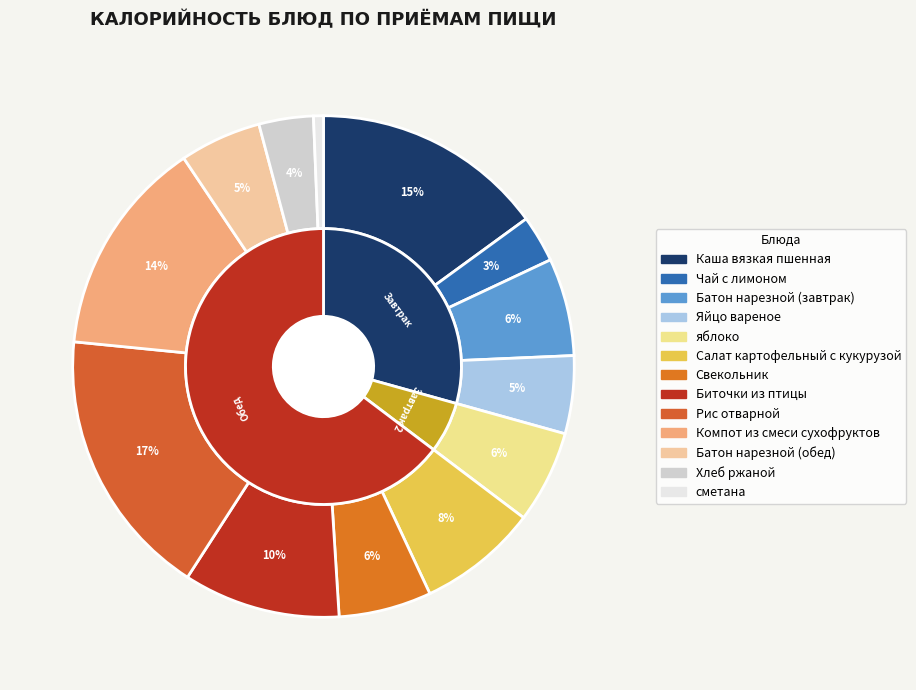

Which has a higher value, яблоко or Батон нарезной (обед)?

яблоко